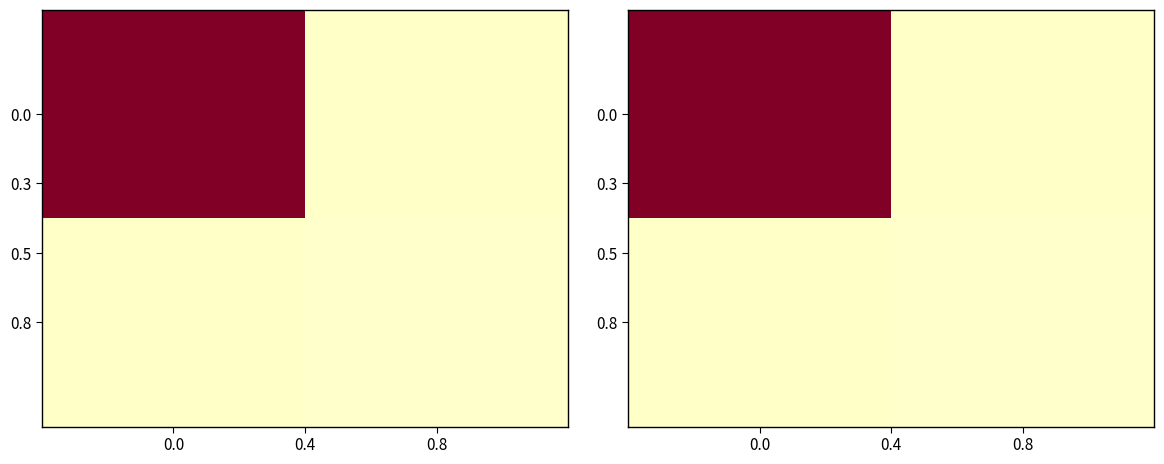

Is it true that 0.0 equals 1.4 at 0.0?

False